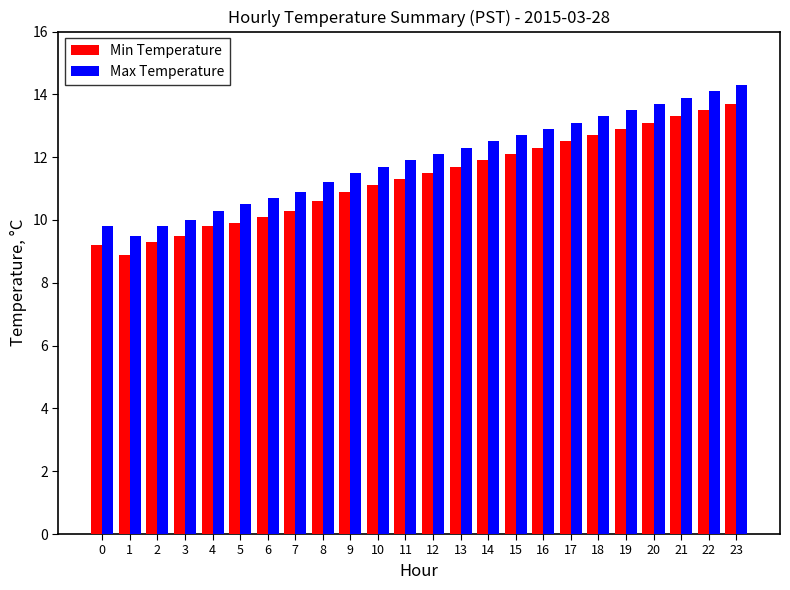

Read the Max Temperature value at 22.

14.1